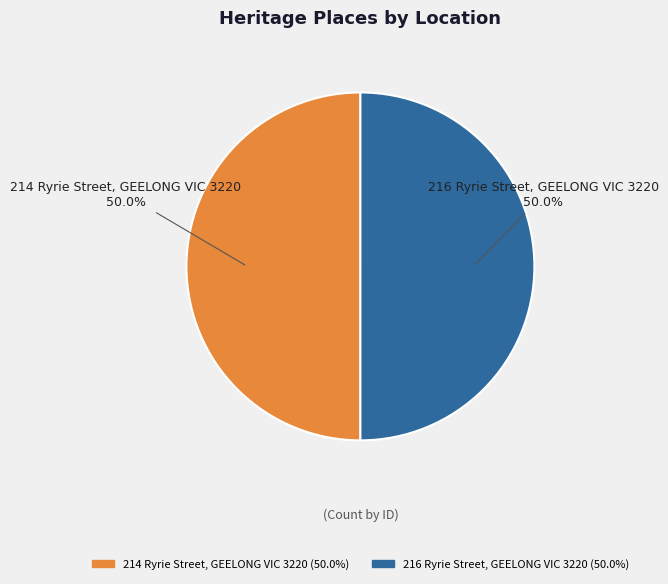

What is the ratio of the value at 216 Ryrie Street, GEELONG VIC 3220 to the value at 214 Ryrie Street, GEELONG VIC 3220?

1.0